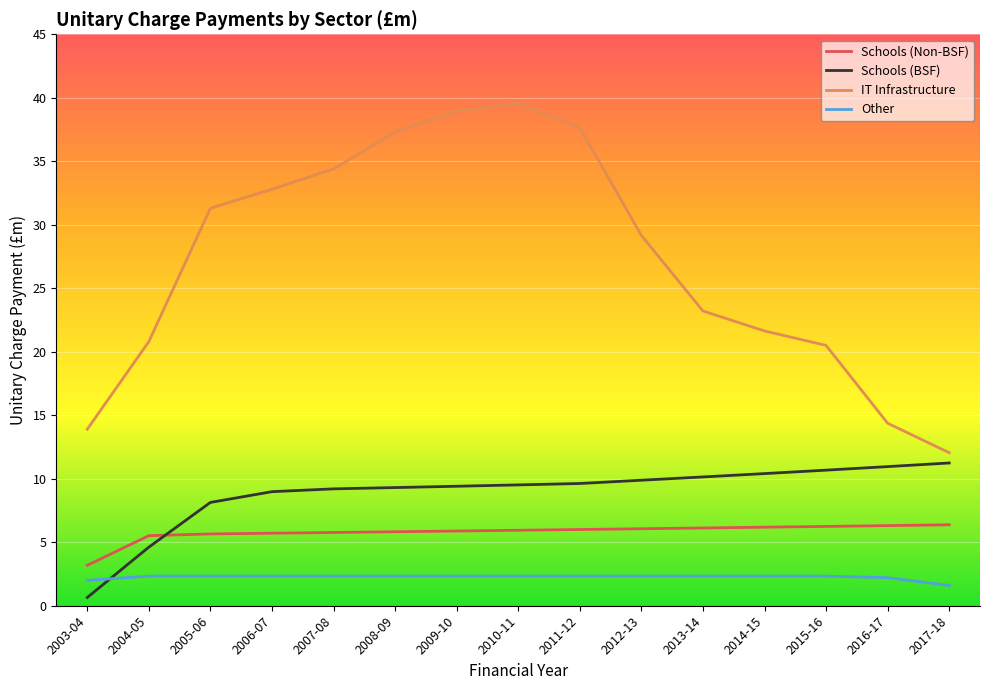

Which series changed the most between 2005-06 and 2010-11?

IT Infrastructure